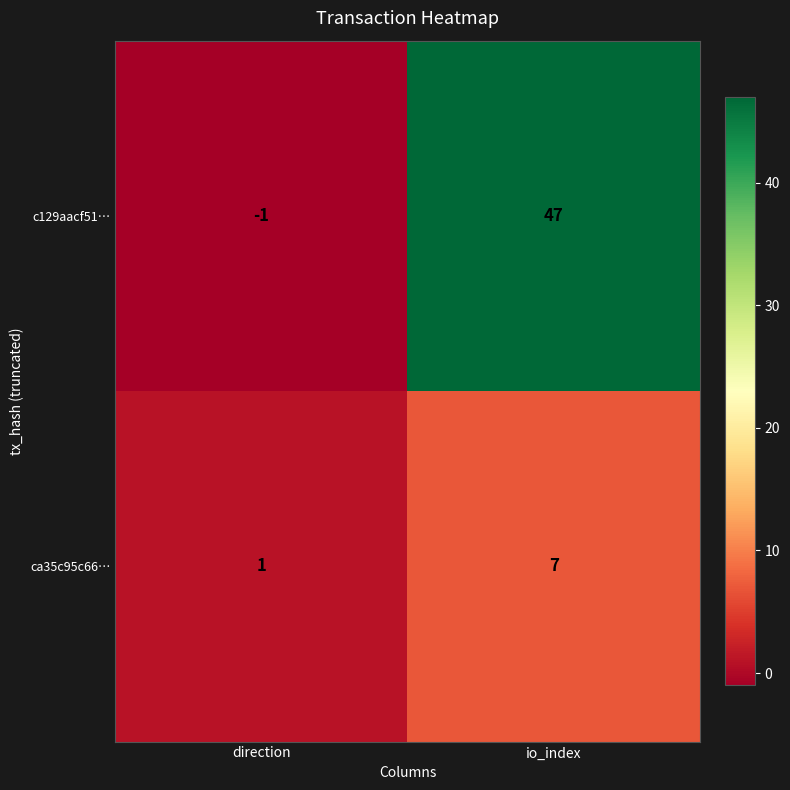

What is the total value across all series at io_index?

54